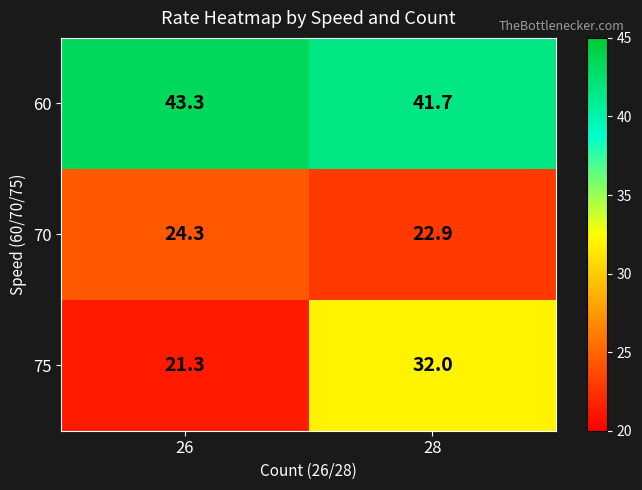

Which category has the lowest value across all series?

26